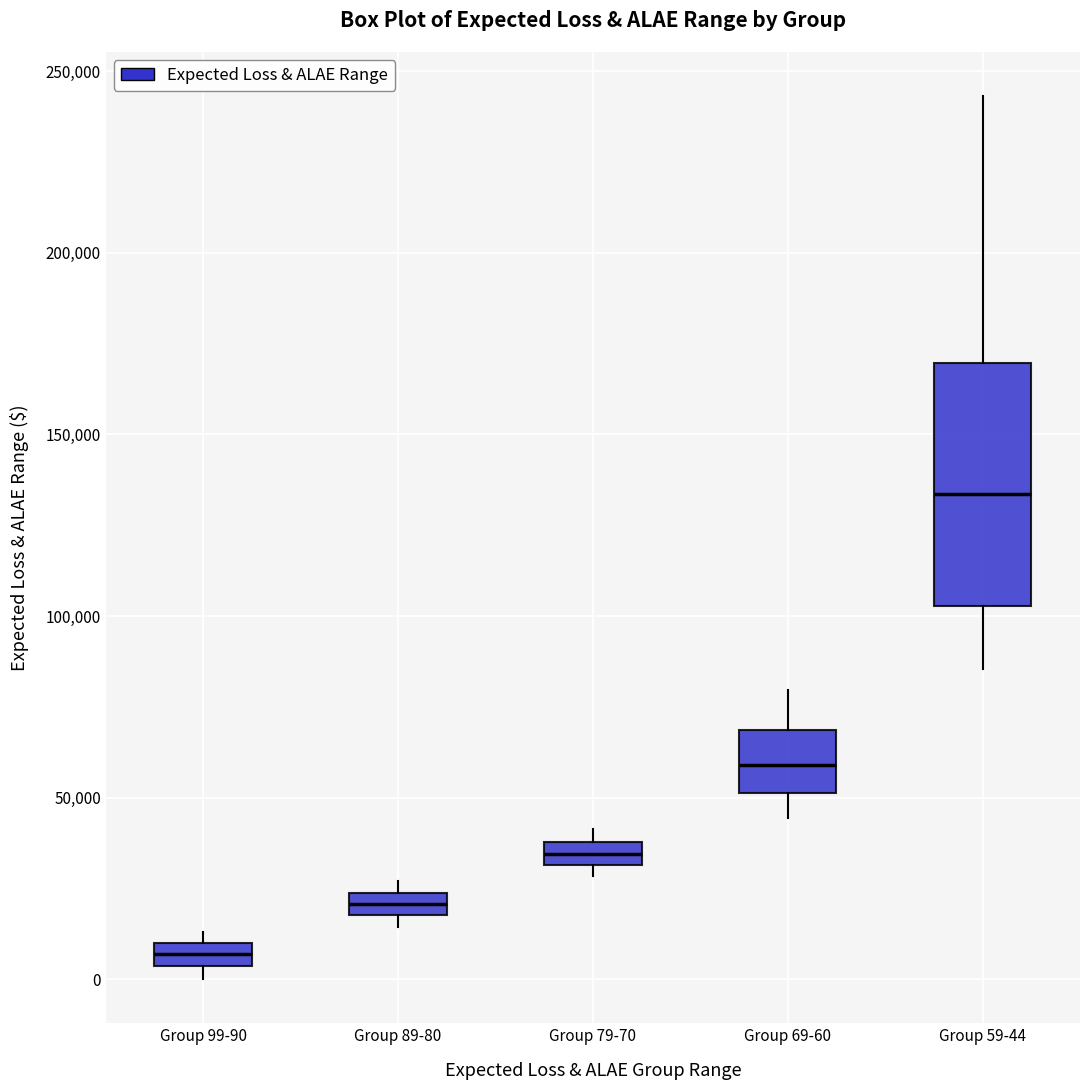

Where is the lower edge of the box for Group 89-80 on the y-axis? The values are not printed on the chart, so give them approximately, as read against the axis.

20000